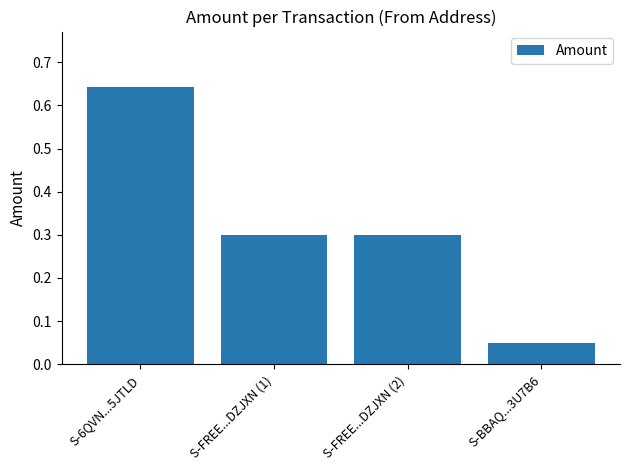

Which category has the highest value across all series?

S-6QVN...5JTLD